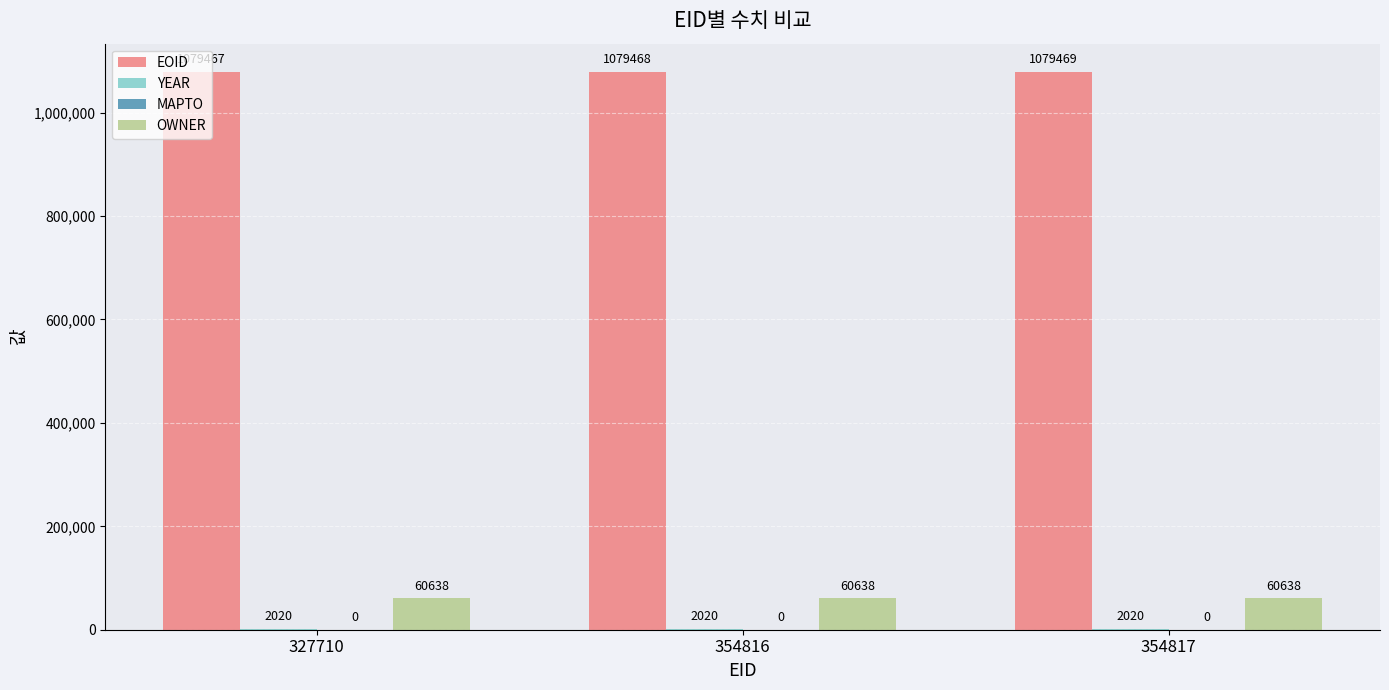

True or false: EOID has a value of 1079467 at 327710.

True